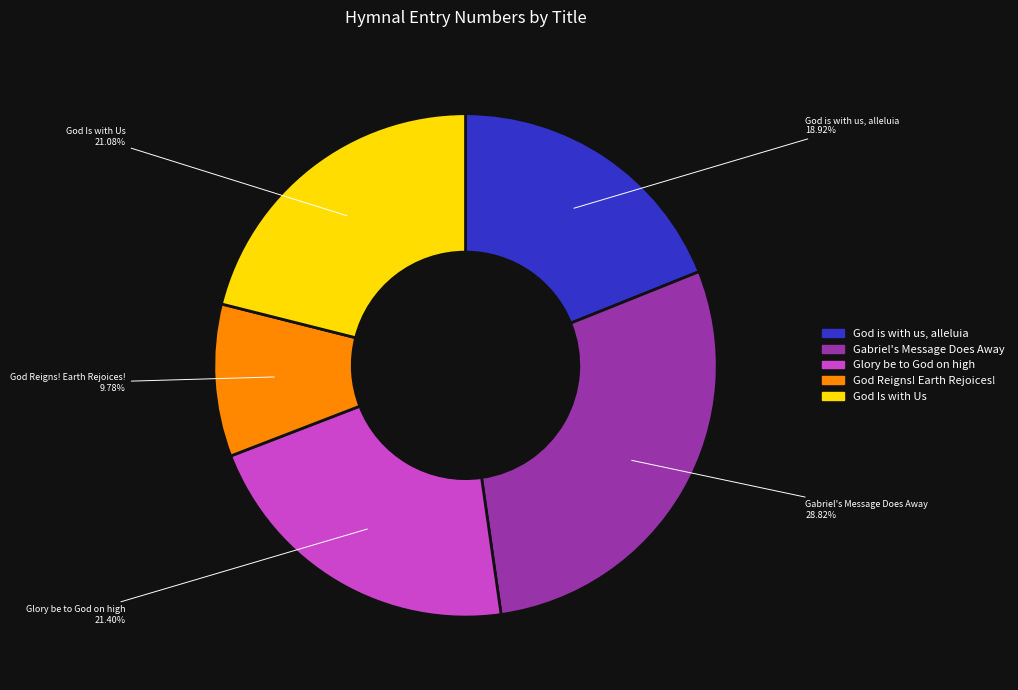

Which has a higher value, God Reigns! Earth Rejoices! or Gabriel's Message Does Away?

Gabriel's Message Does Away